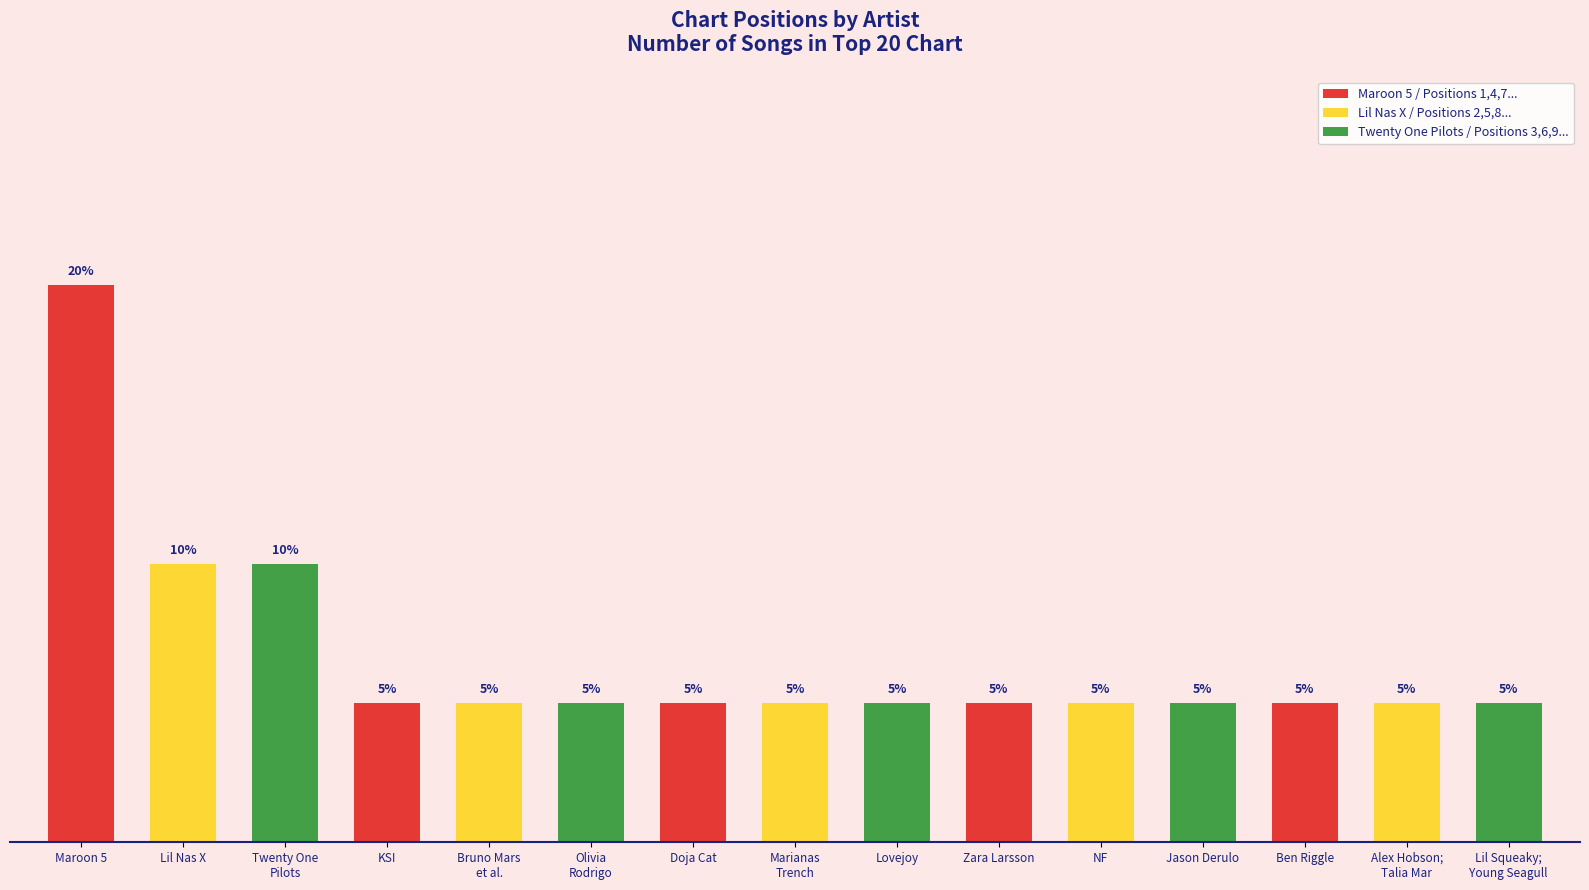

Does the chart contain any negative values?

No